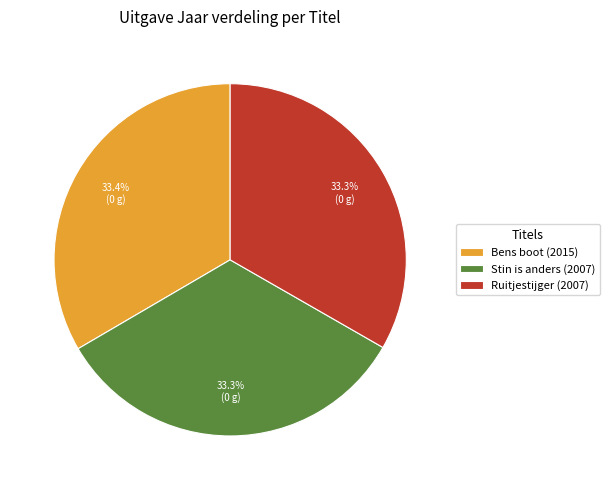

To the nearest percent, what percentage of the pie is Stin is anders?

33%